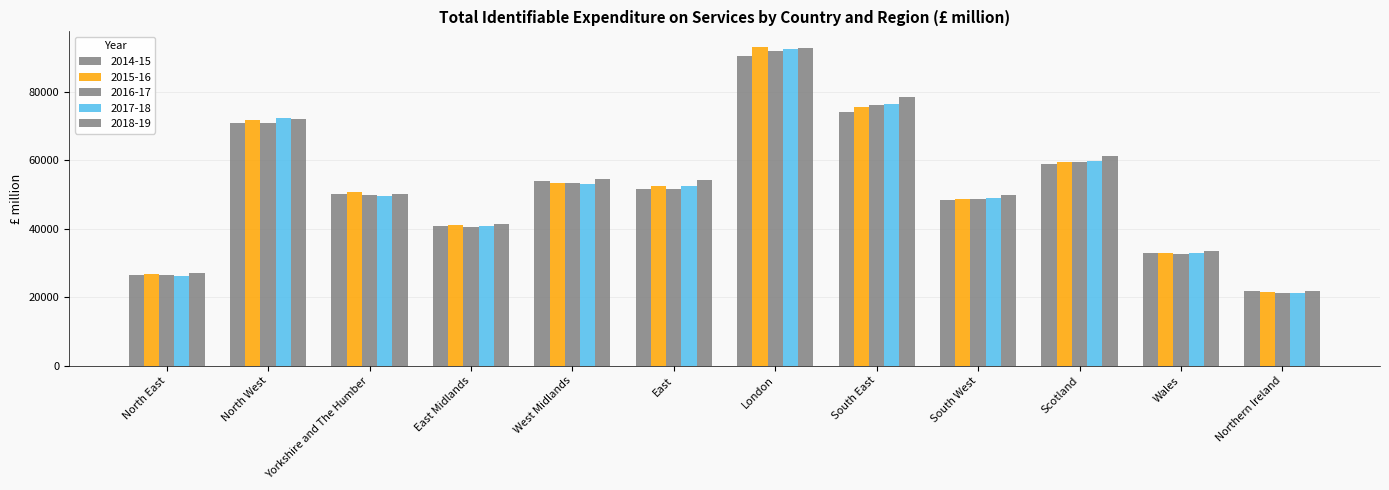

What is the average value of the 2015-16 series?

52236